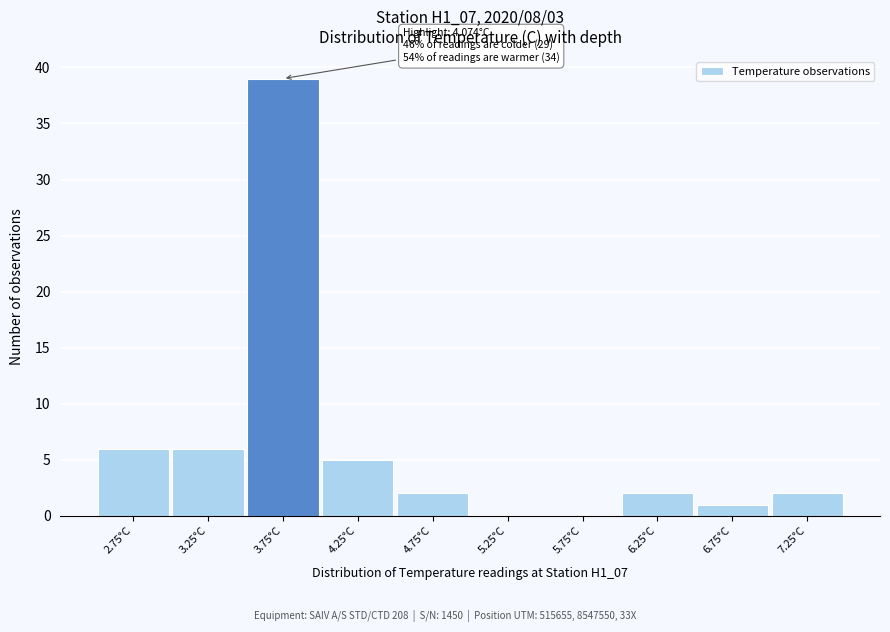

Reading left to right, extract all data points from this chart.

2.75°C=6	3.25°C=6	3.75°C=39	4.25°C=5	4.75°C=2	5.25°C=0	5.75°C=0	6.25°C=2	6.75°C=1	7.25°C=2